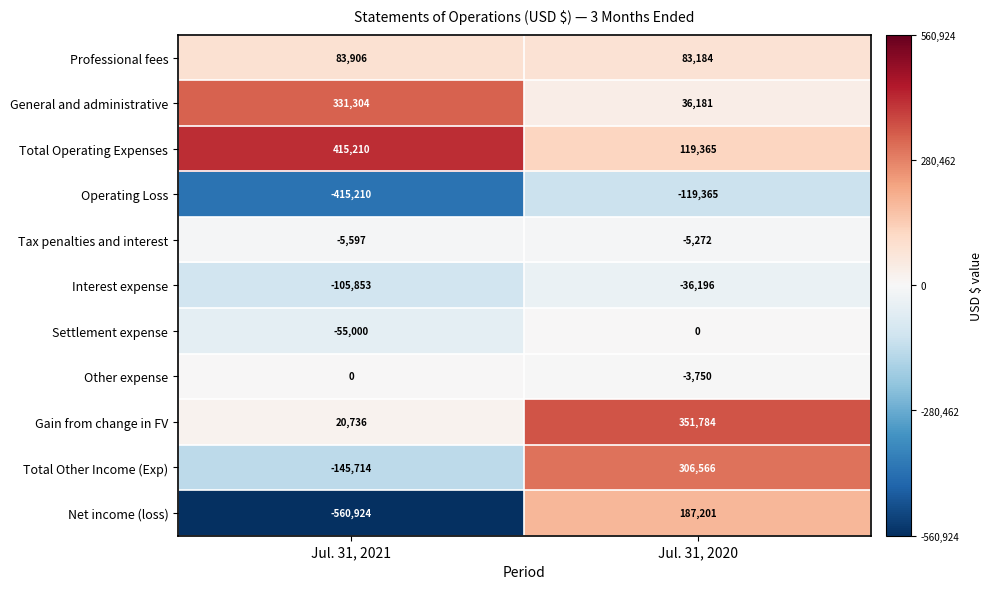

What is the sum of the Tax penalties and interest values at Jul. 31, 2020 and Jul. 31, 2021?

-10869